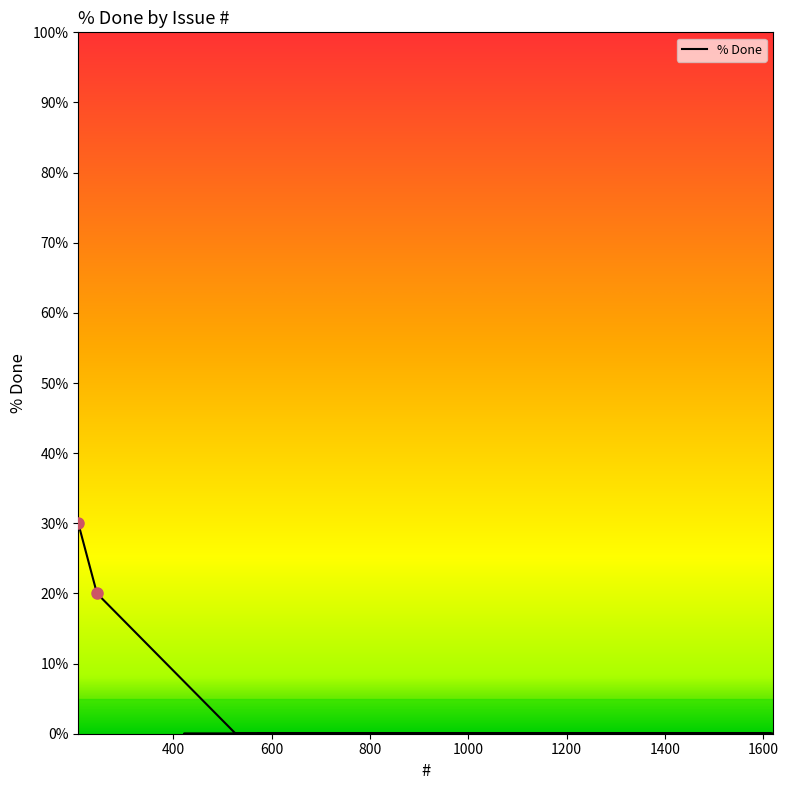

List the labels in order of value, smallest first.

527, 1563, 677, 1619, 830, 573, 1615, 1578, 1561, 1414, 1380, 643, 1340, 1202, 1190, 882, 422, 913, 245, 207